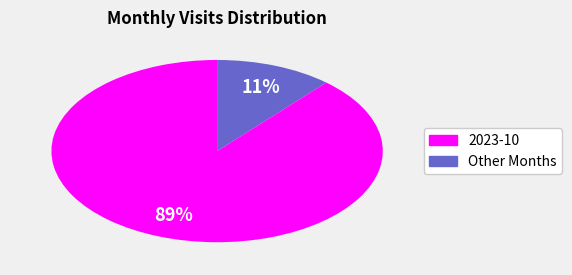

Is there any slice that represents more than half of the pie?

Yes